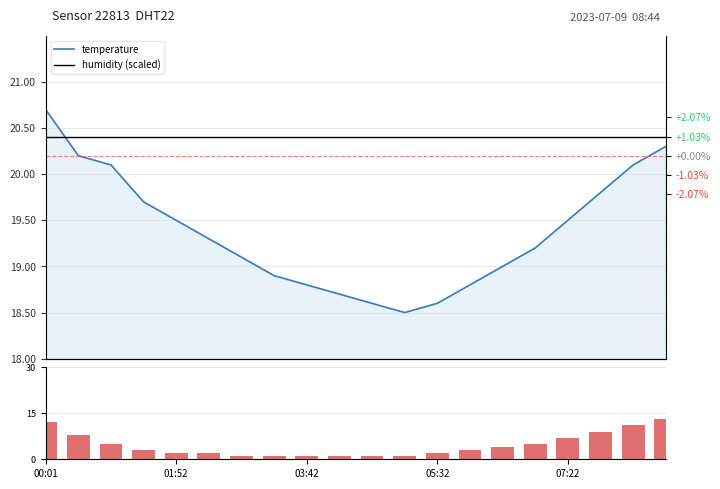

True or false: volume has a value of 11.0 at 18.

True